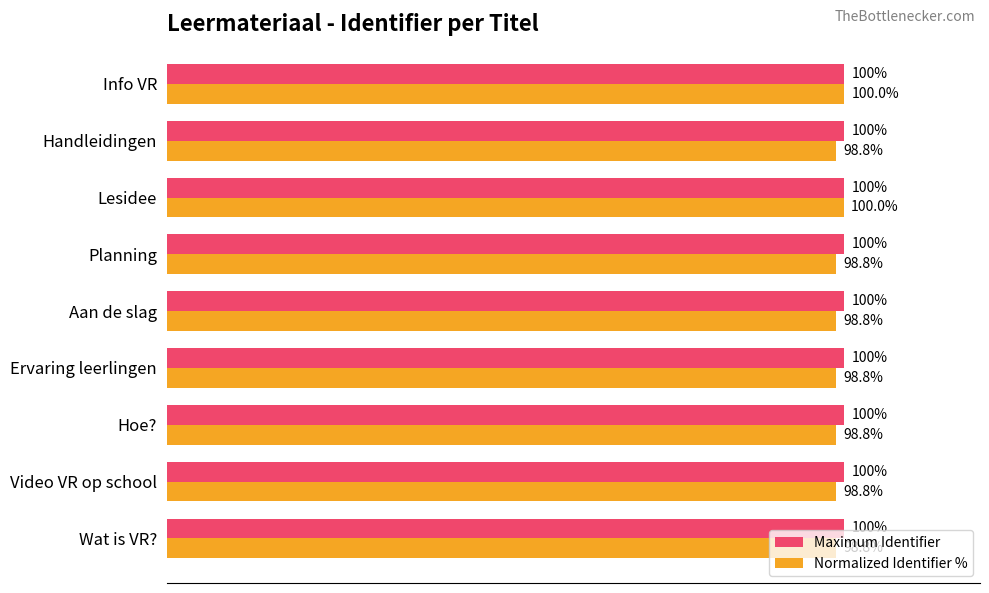

Which series has the largest range (max minus min)?

Normalized Identifier %